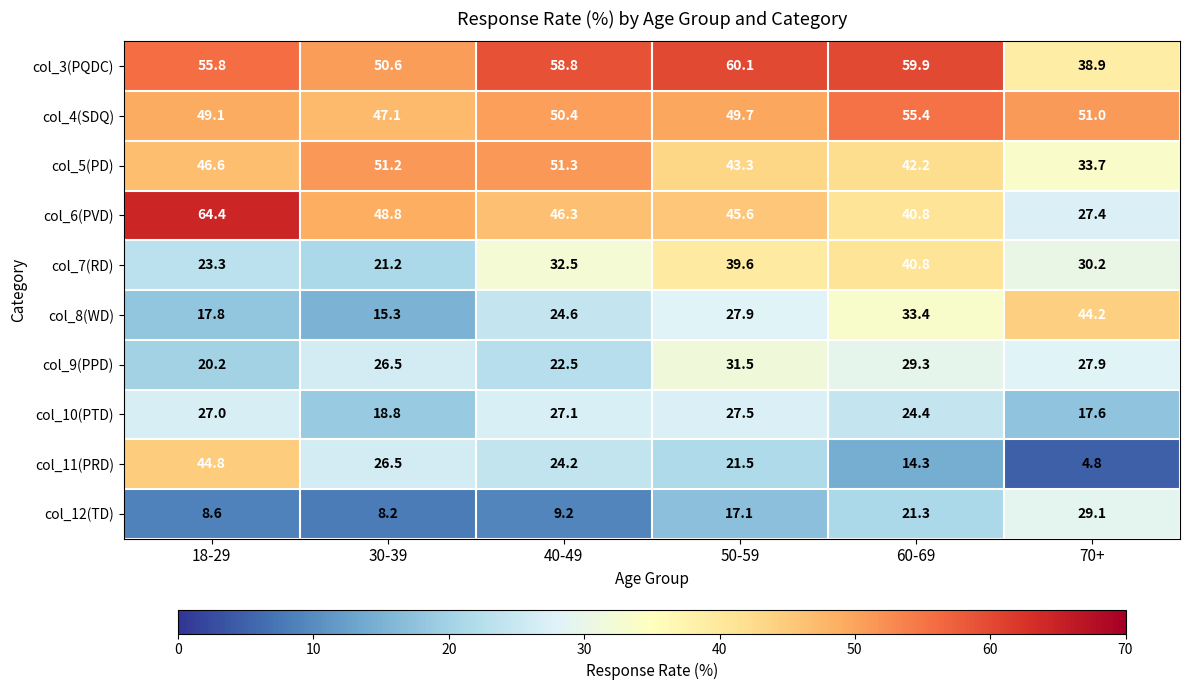

What is the sum of the col_9(PPD) values at 40-49 and 18-29?

42.7